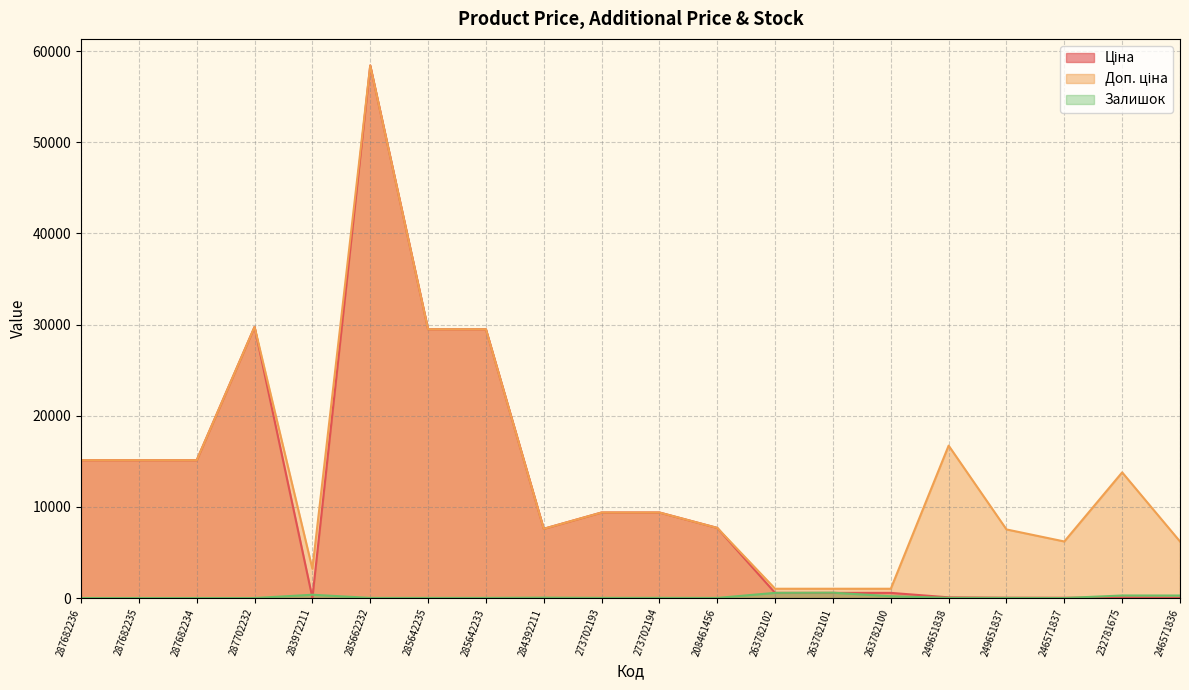

What is the label of the 8th point from the left?

285642233